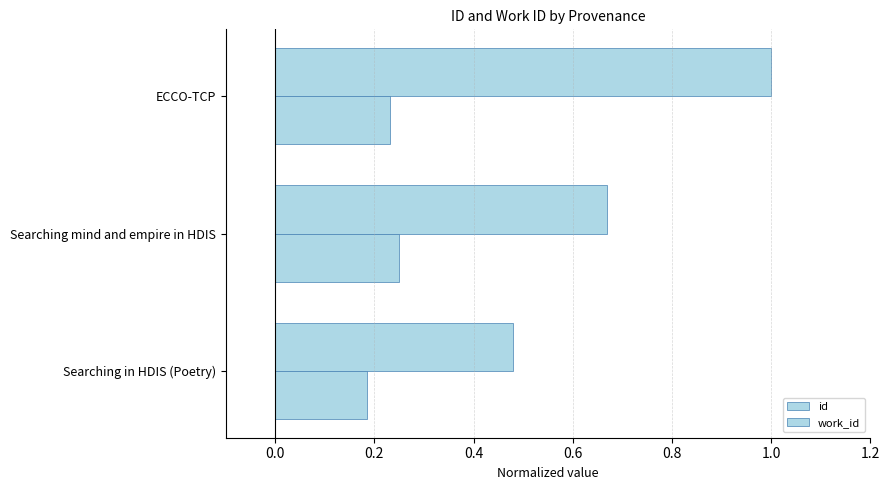

Which series has the largest total across all categories?

id